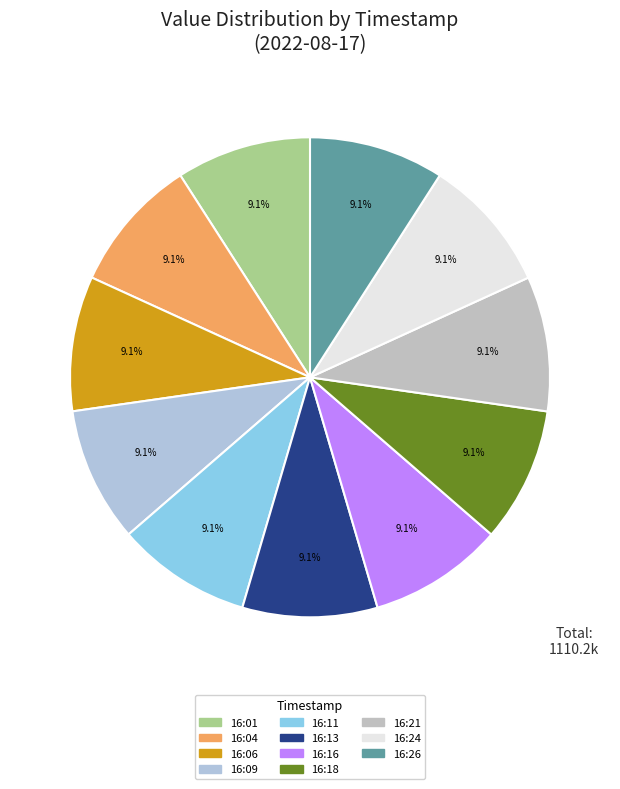

Is there any slice that represents more than half of the pie?

No